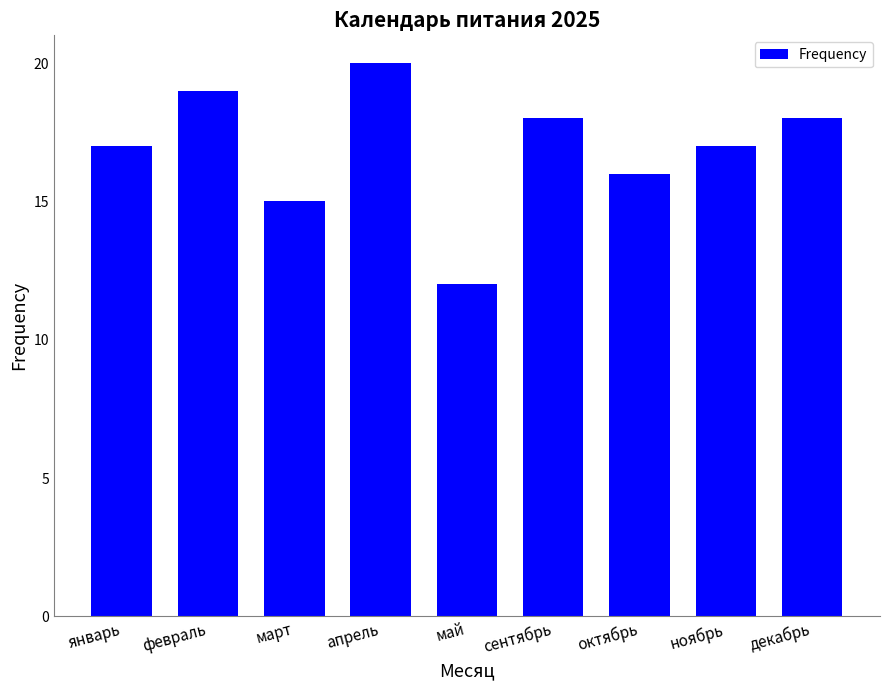

How many series are shown in this chart?

1